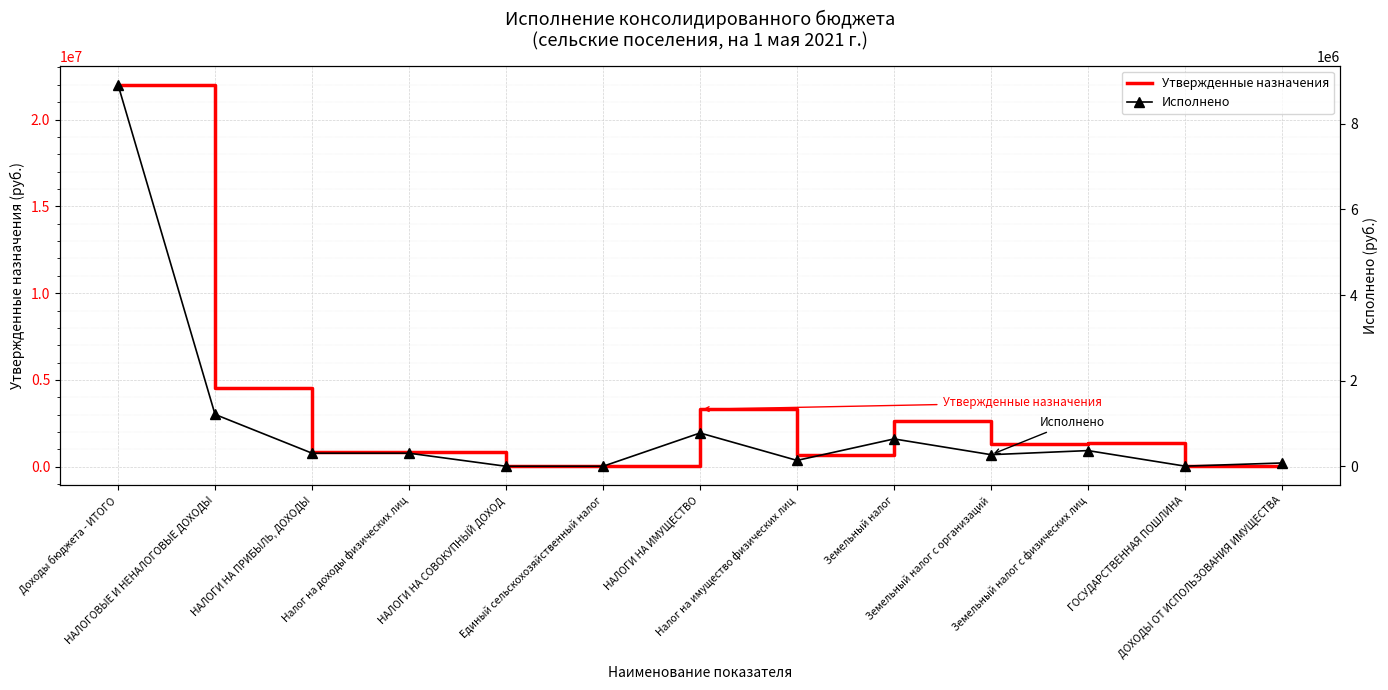

What is the sum of all Утвержденные назначения values?

37890500